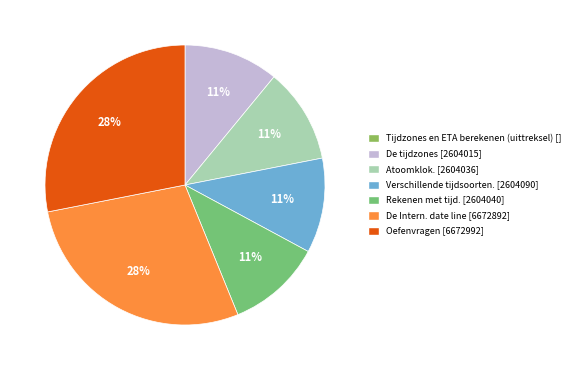

To the nearest percent, what is the combined percentage of Rekenen met tijd. and Atoomklok.?

22%